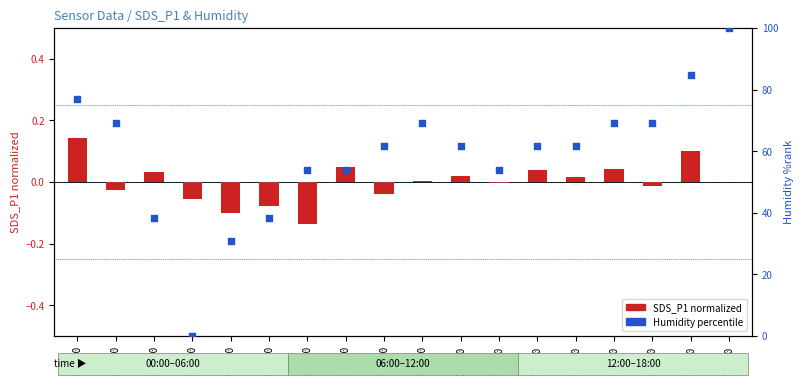

Which series reaches the maximum Y coordinate?

Humidity (percentile)